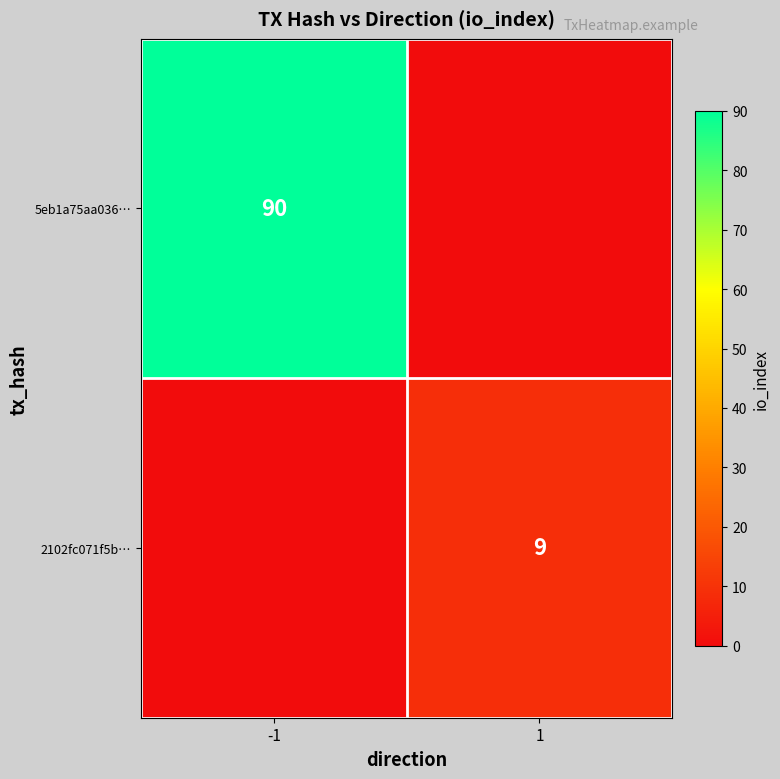

The 5eb1a75aa036… series shows 90 at -1. True or false?

True